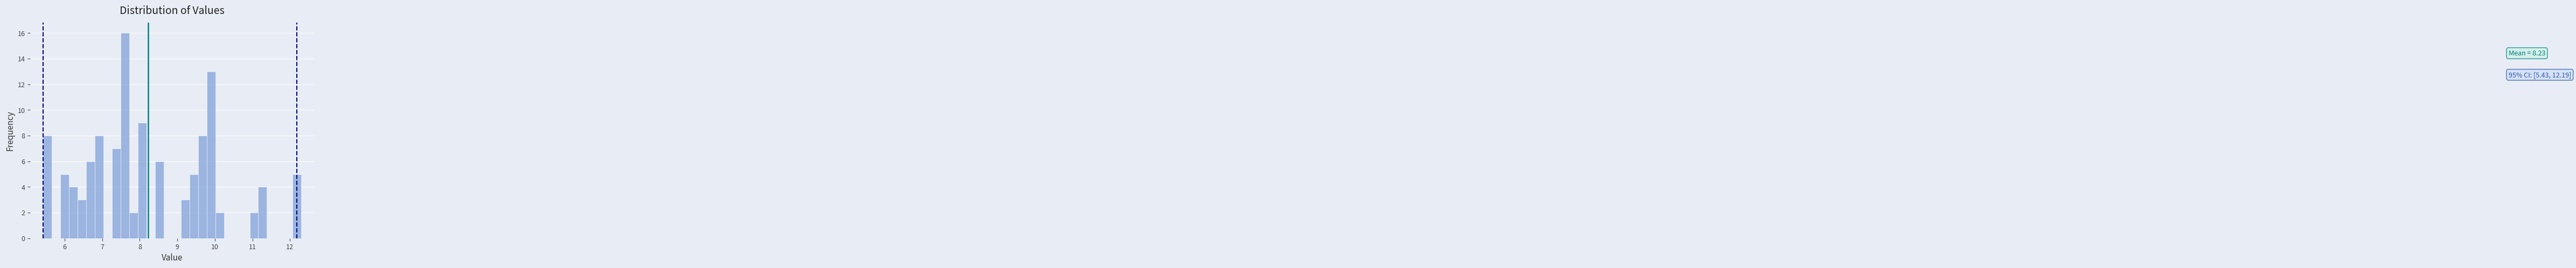

Read against the x-axis, roughly where is the centre of the tallest bar?

7.6